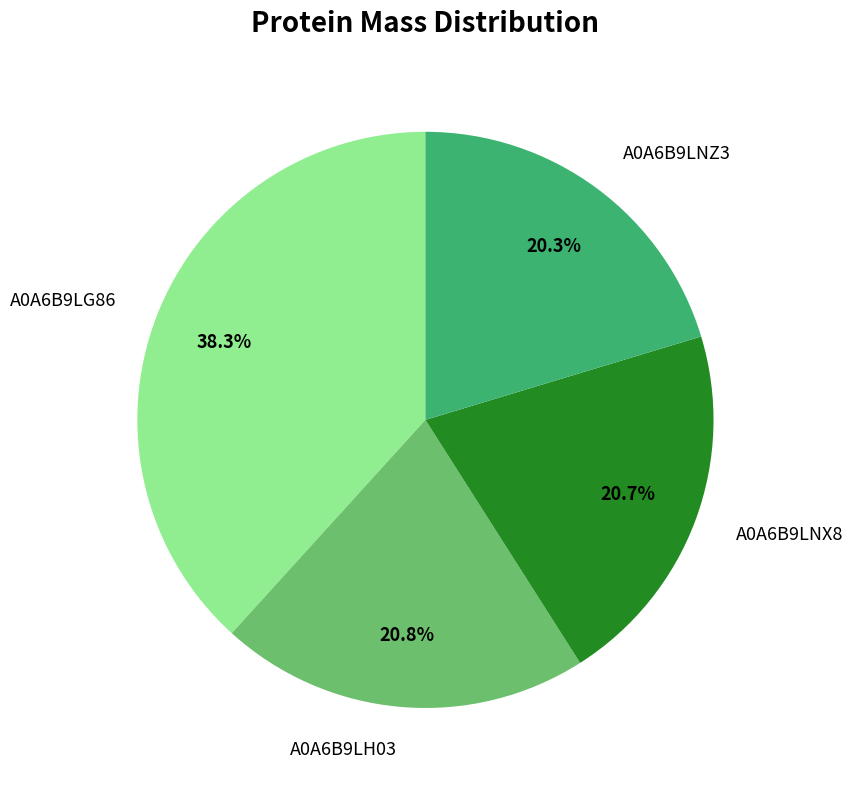

Combined, do A0A6B9LNX8 and A0A6B9LNZ3 account for over 50%?

No